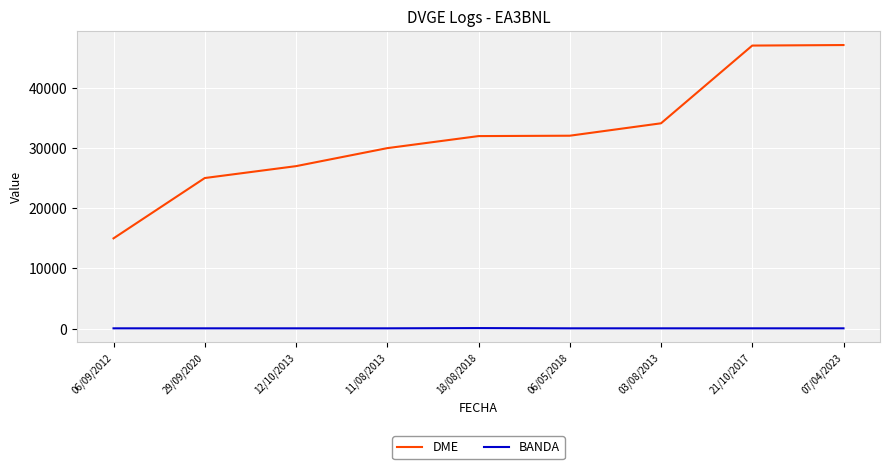

Is it true that BANDA equals 80 at 18/08/2018?

True